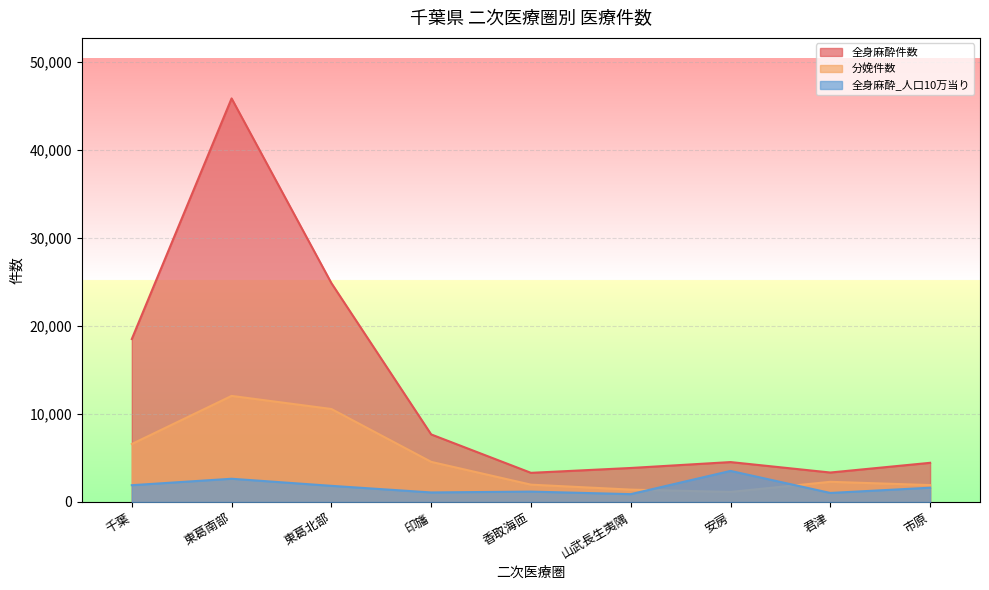

Is it true that 全身麻酔件数 equals 6207.1 at 山武長生夷隅?

False